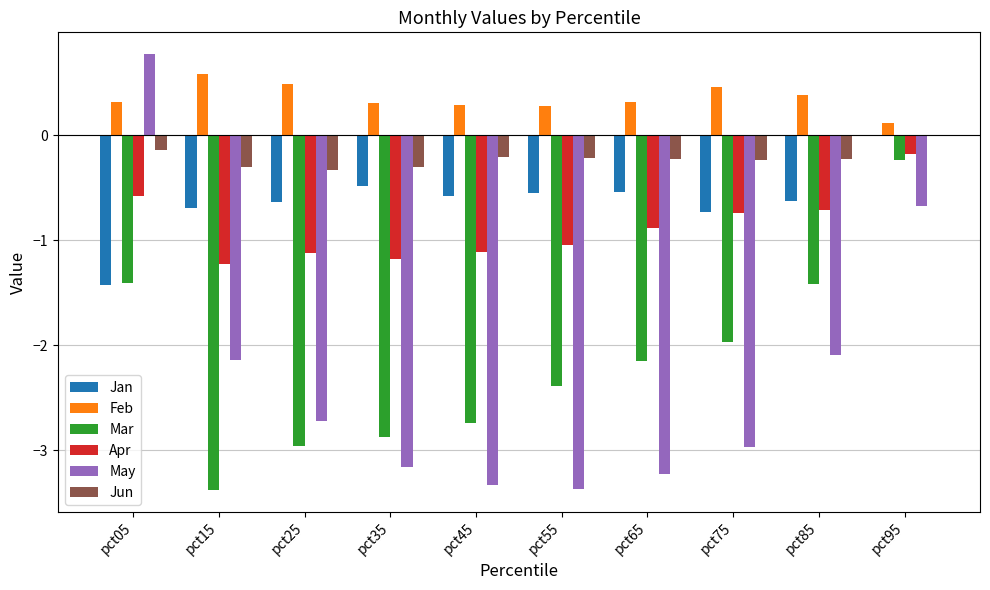

What is the greatest value displayed?

0.8